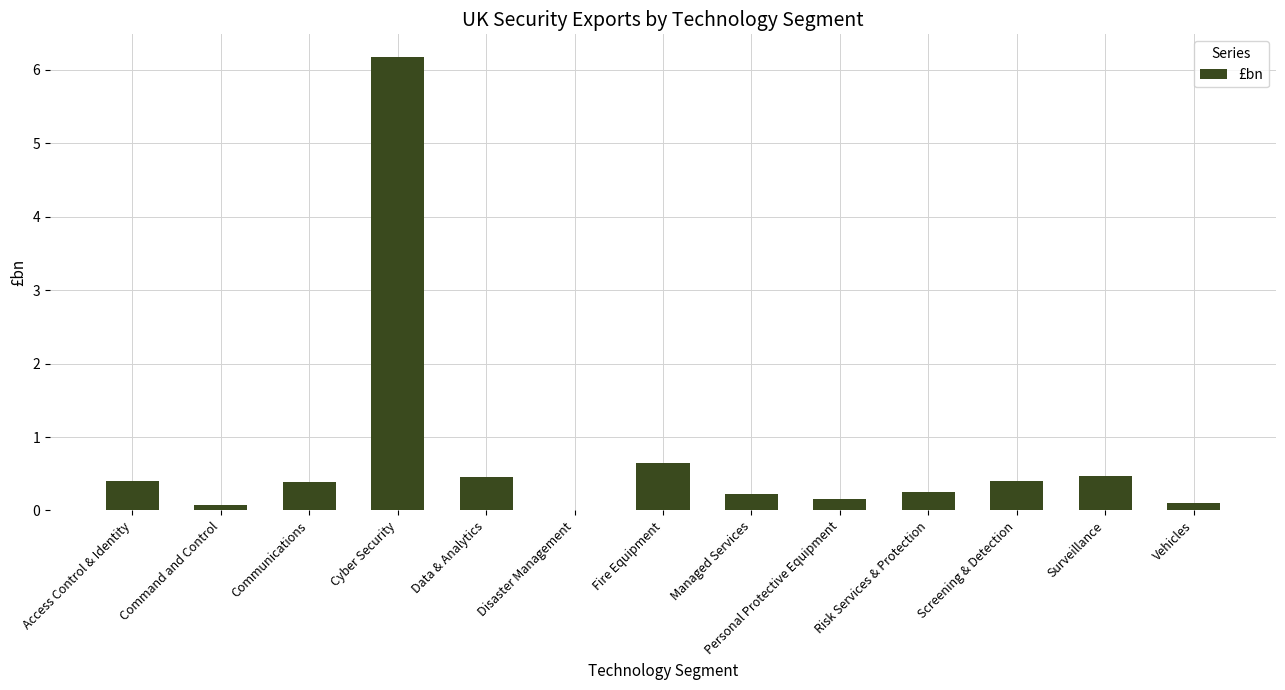

At which category does the chart reach its peak across all series?

Cyber Security